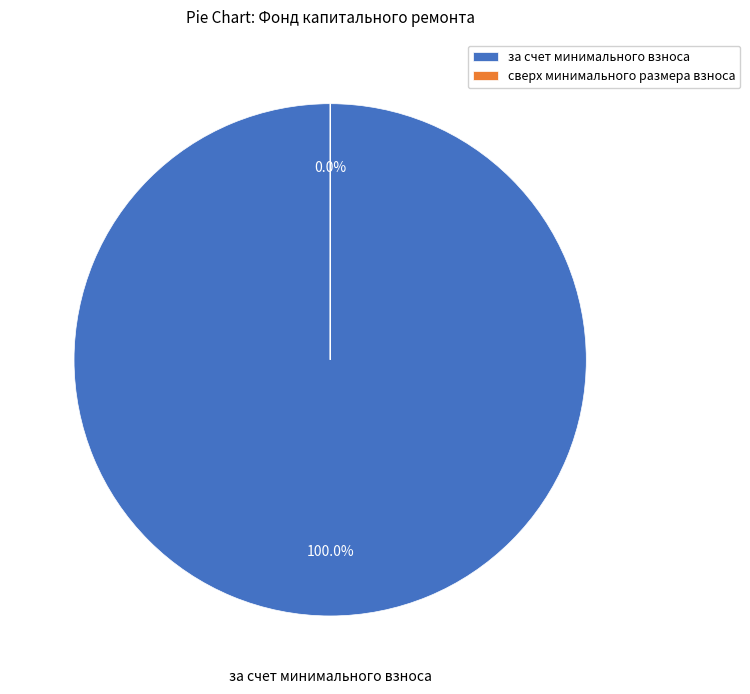

To the nearest percent, what is the combined percentage of сверх минимального размера взноса and за счет минимального взноса?

100%